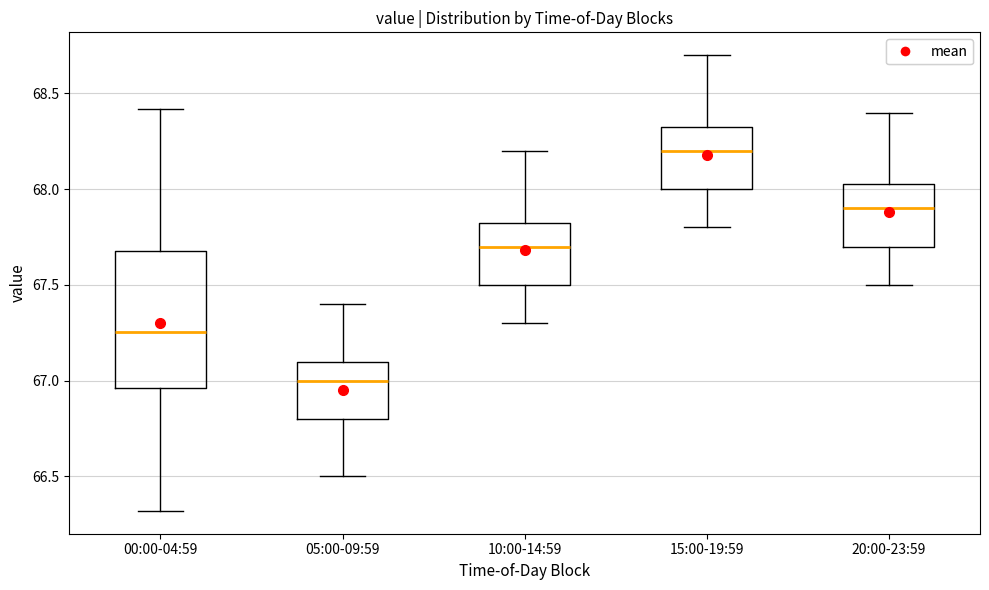

Comparing the boxes themselves (not the whiskers), which one is the tallest?

00:00-04:59